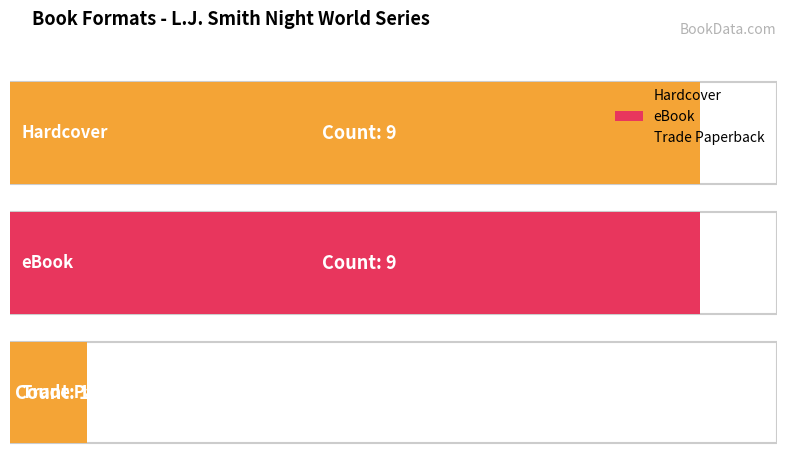

What is the difference between the maximum and minimum values?

8